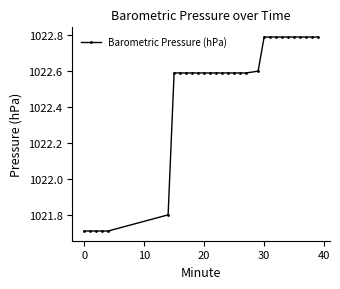

What is the smallest value displayed?

1021.7